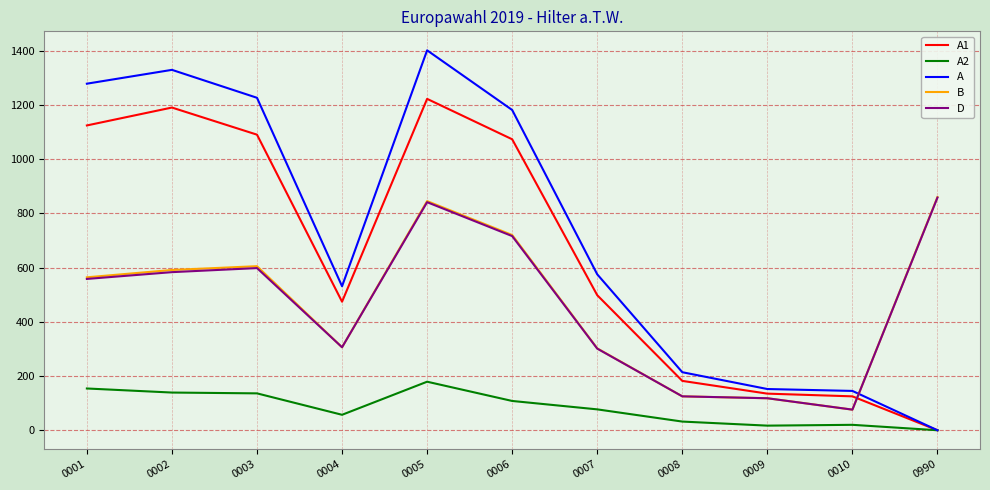

Is it true that A1 equals 674 at 0990?

False